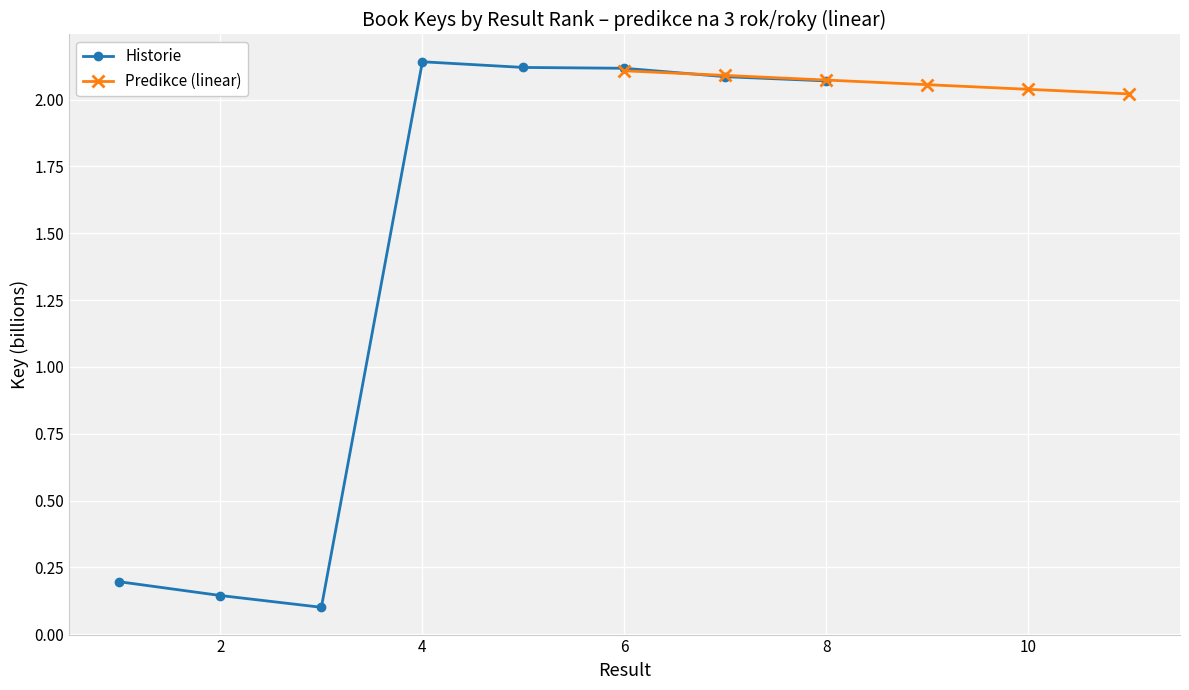

What value does the data have at 6?

2.1